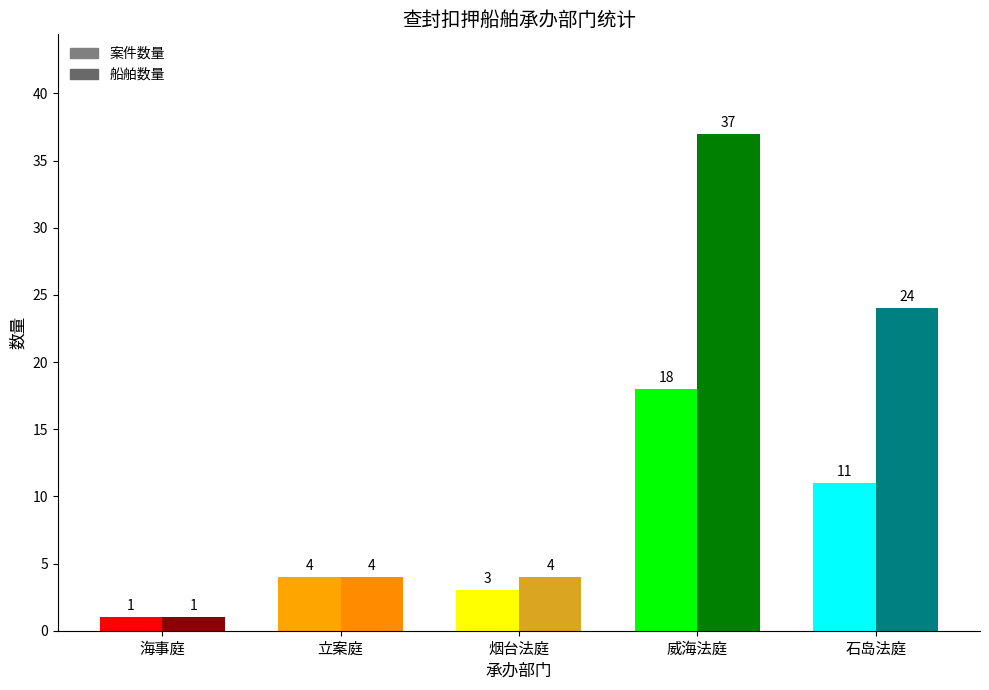

Which category has the lowest value across all series?

海事庭